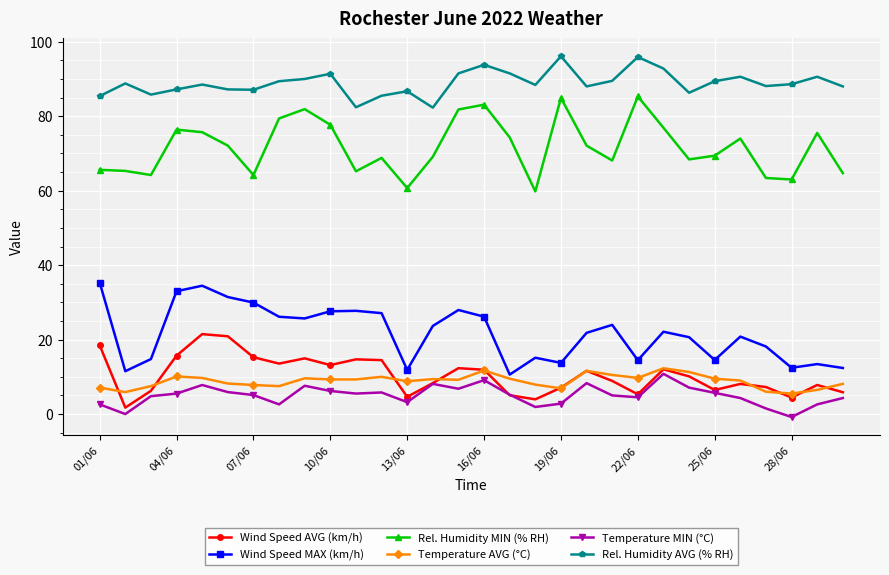

What is the value of the Rel. Humidity AVG (% RH) point at the 24th from the left?

86.3